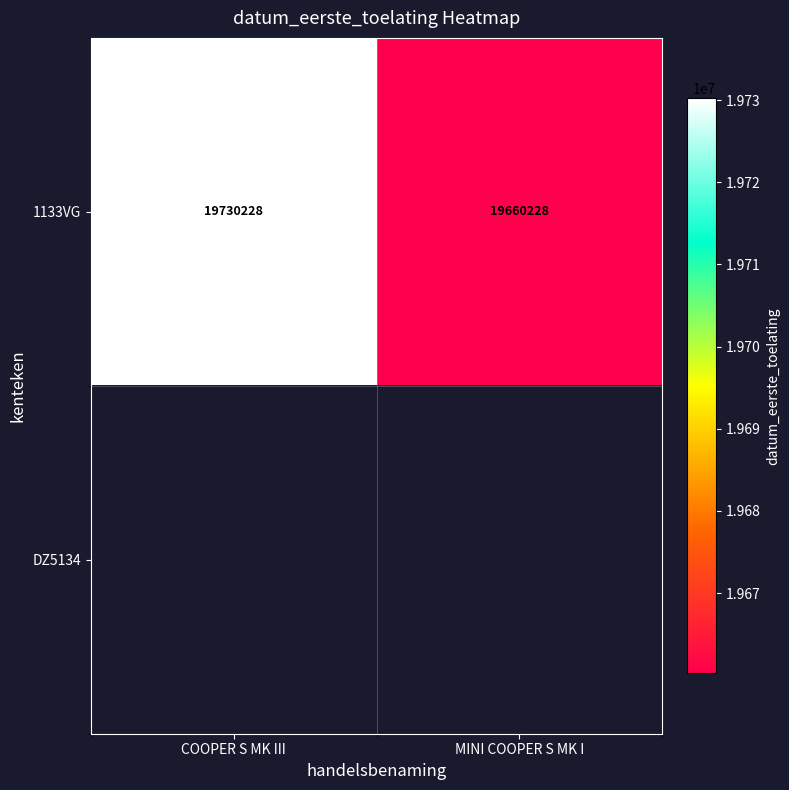

What is the greatest value displayed?

19730228.0